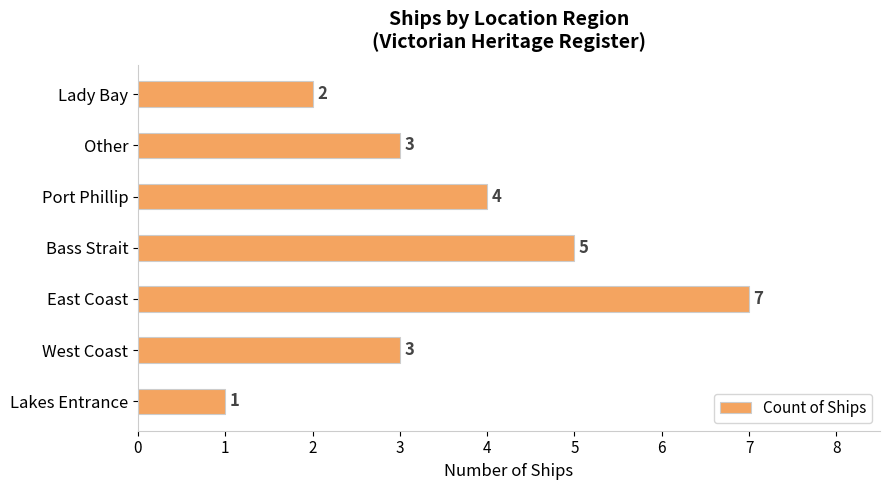

Reading top to bottom, transcribe all the data shown in this chart.

Lady Bay=2	Other=3	Port Phillip=4	Bass Strait=5	East Coast=7	West Coast=3	Lakes Entrance=1